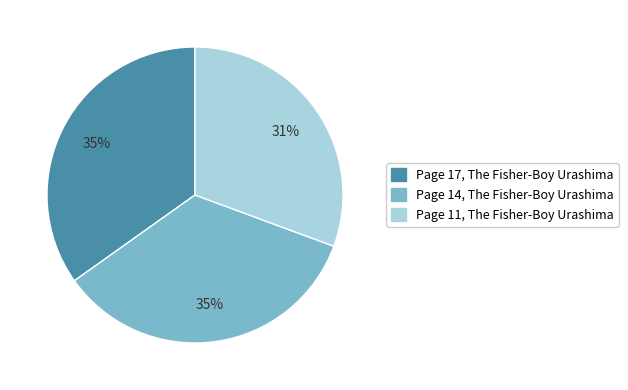

Is the sum of Page 14, The Fisher-Boy Urashima and Page 17, The Fisher-Boy Urashima greater than half?

Yes